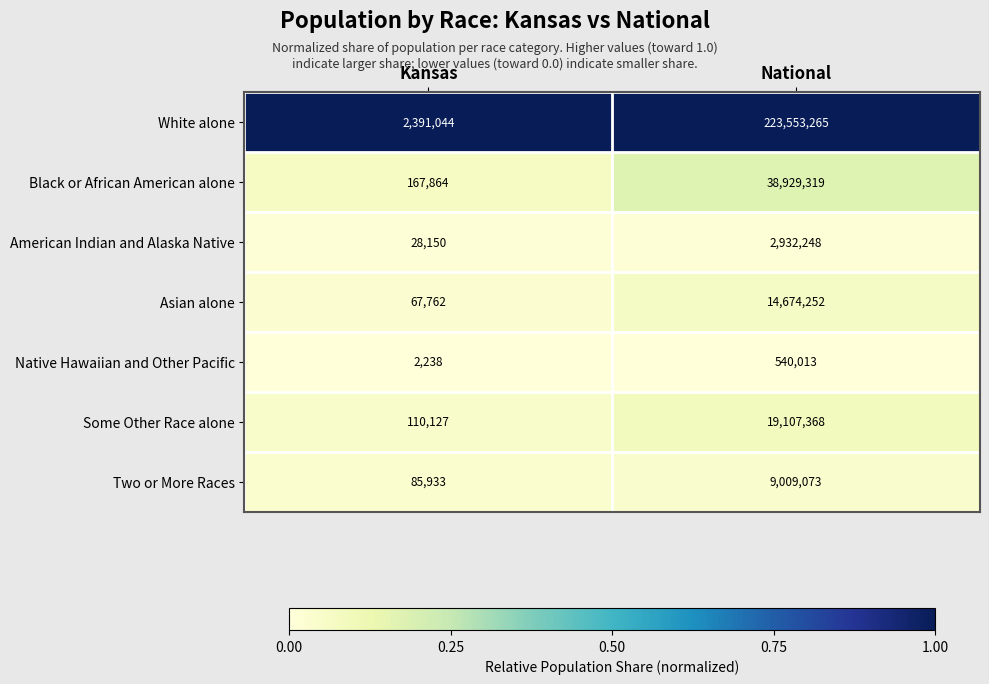

What is the sum of all White alone values?

225944309